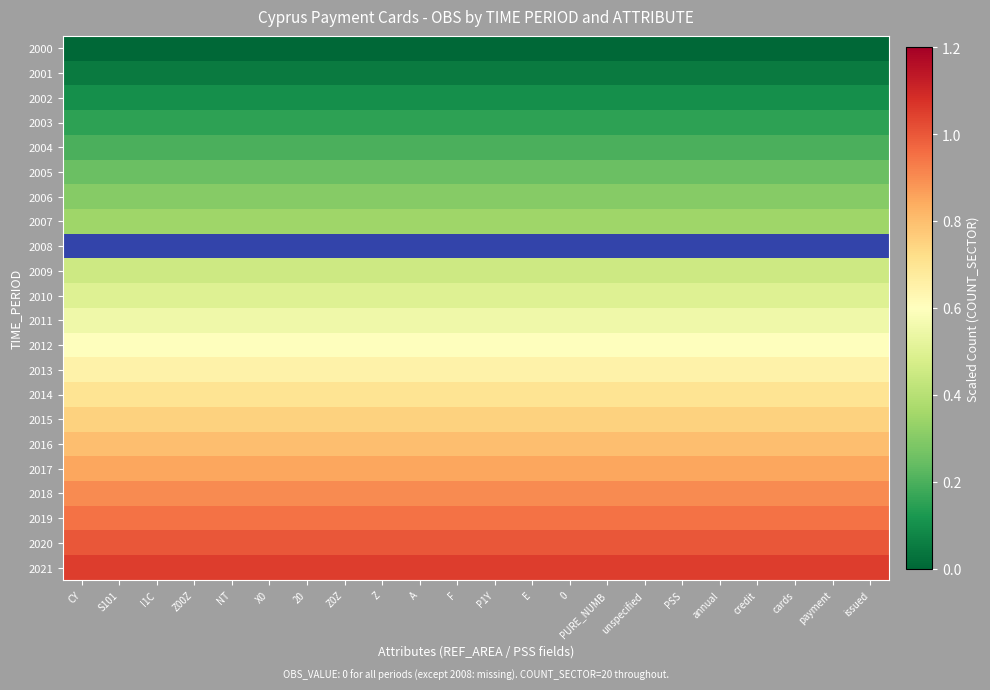

Which series has the largest total across all categories?

2021